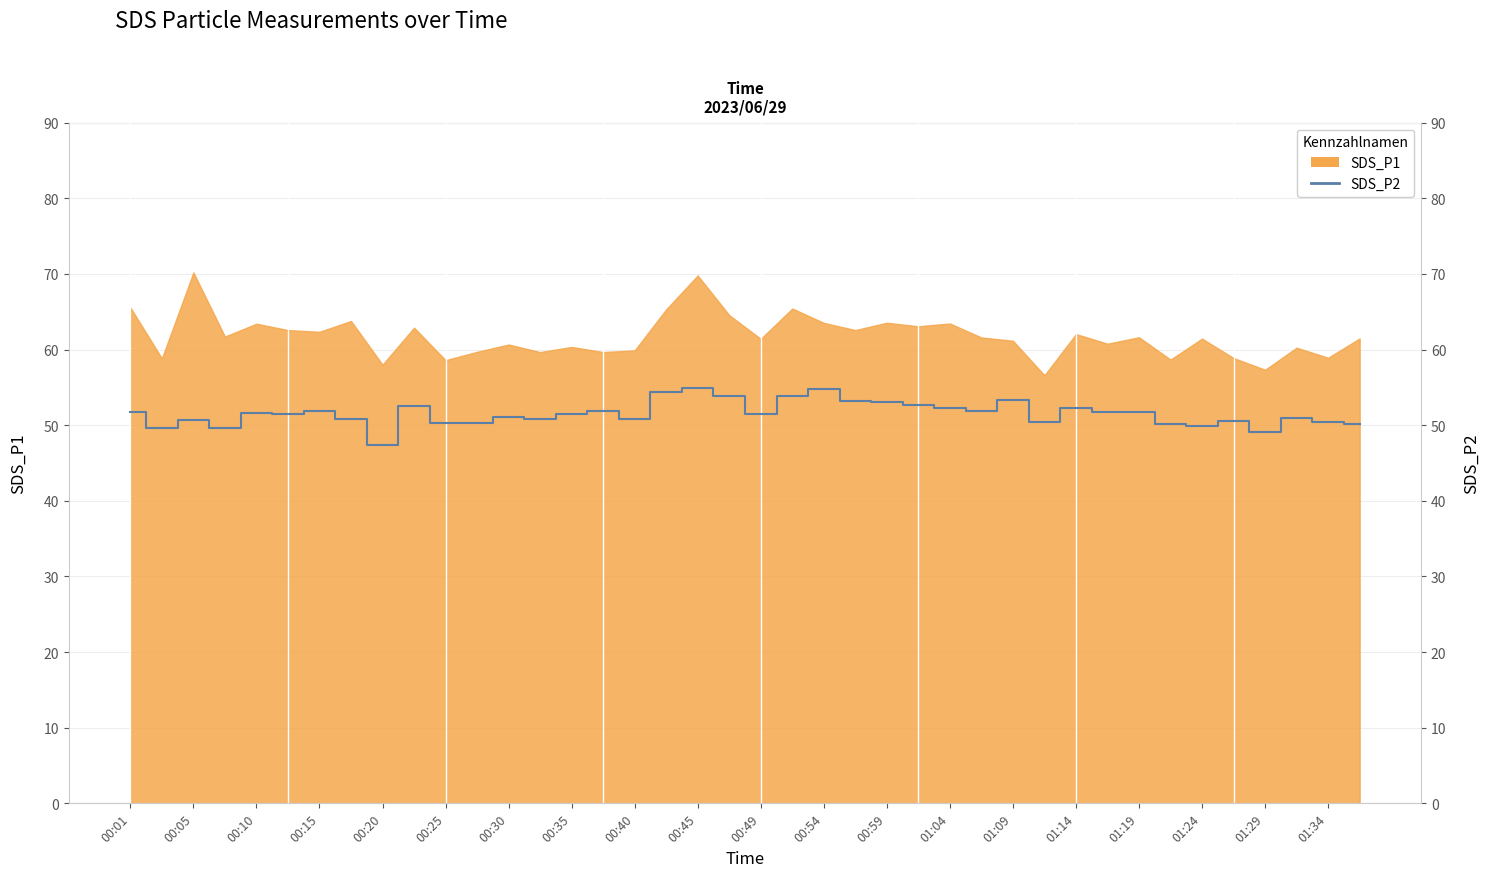

How many interior local peaks (higher than both neighbors) does the data have?

12